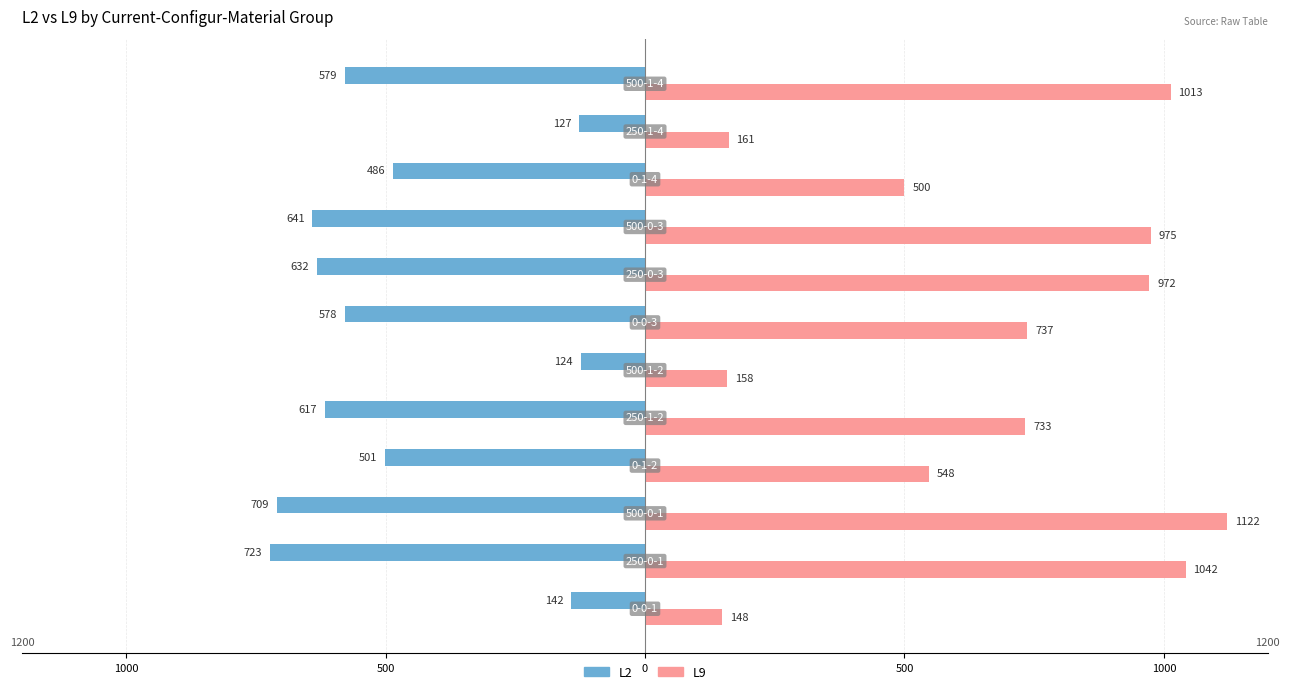

What are all the series names shown in the legend?

L2, L9